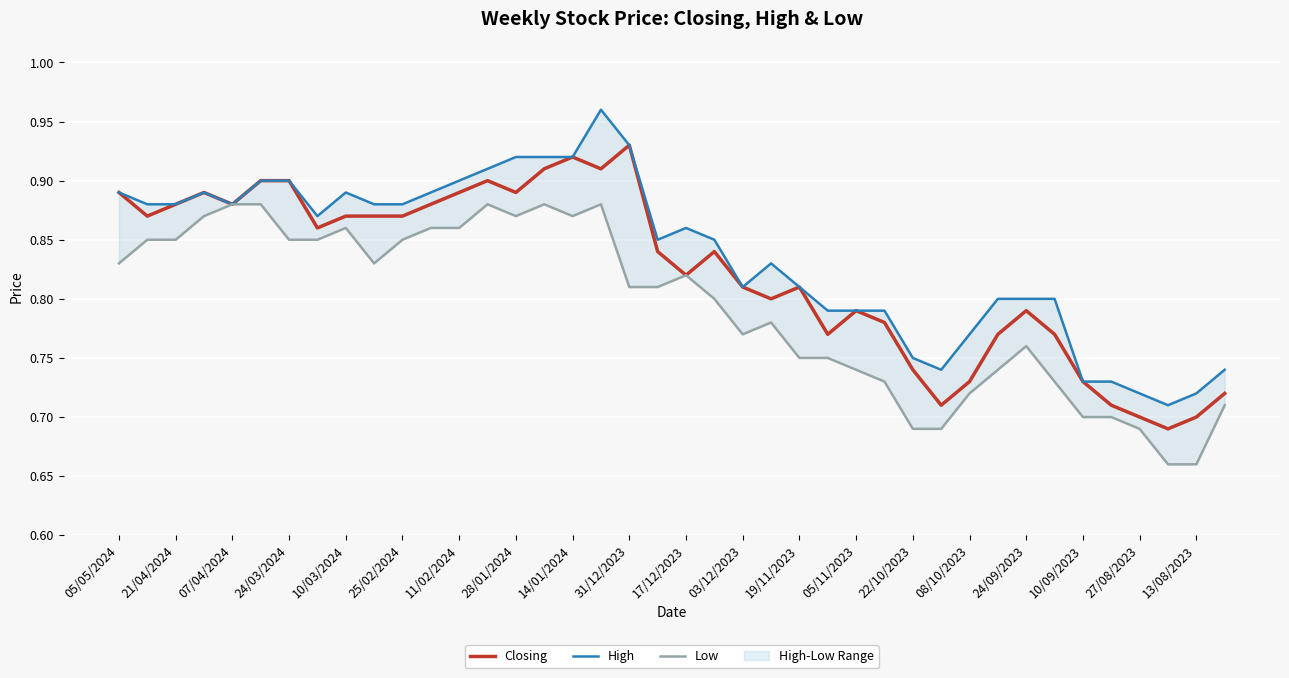

Does the chart display data point markers on the line(s)?

No